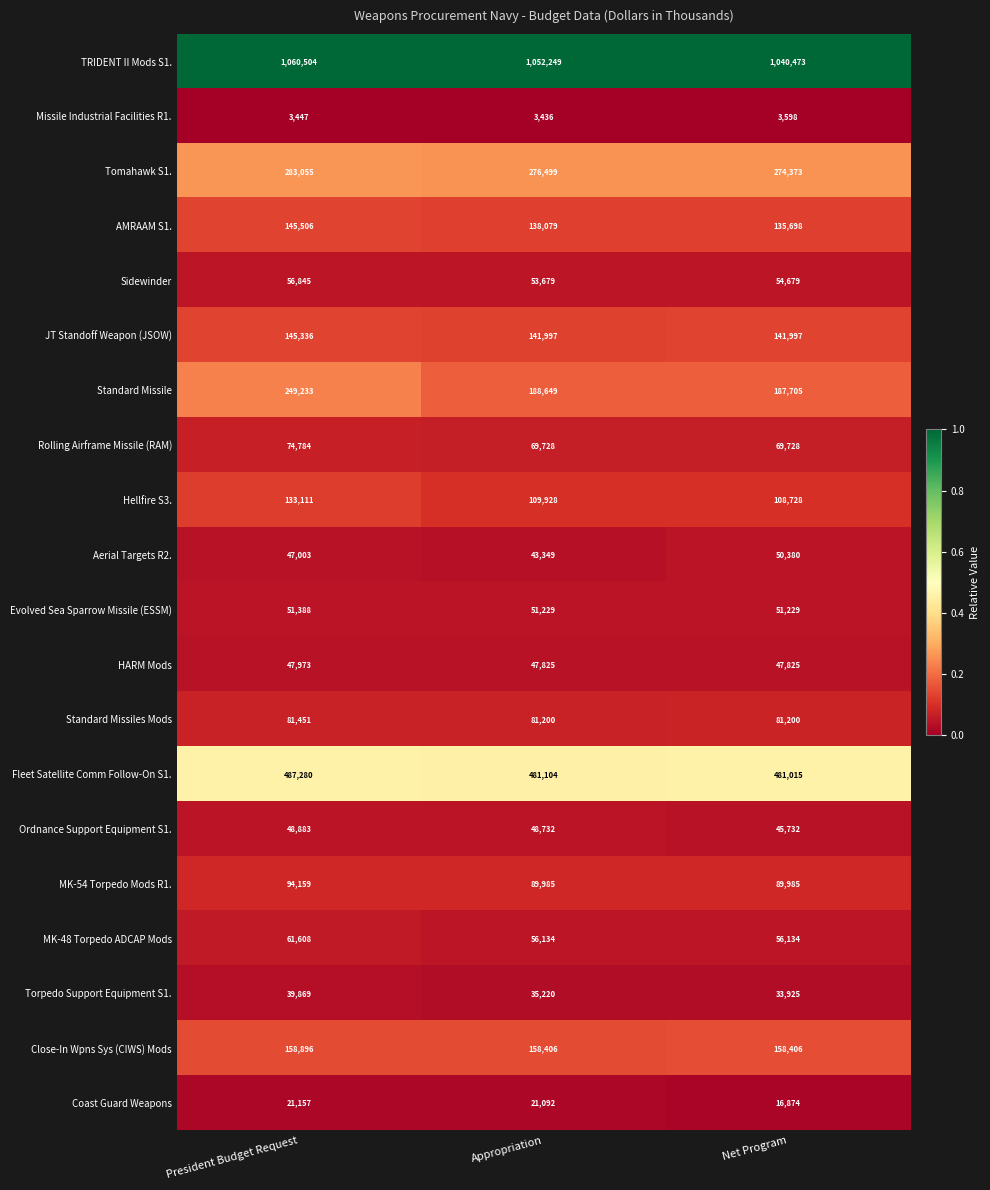

Which series has the widest spread of values?

Standard Missile